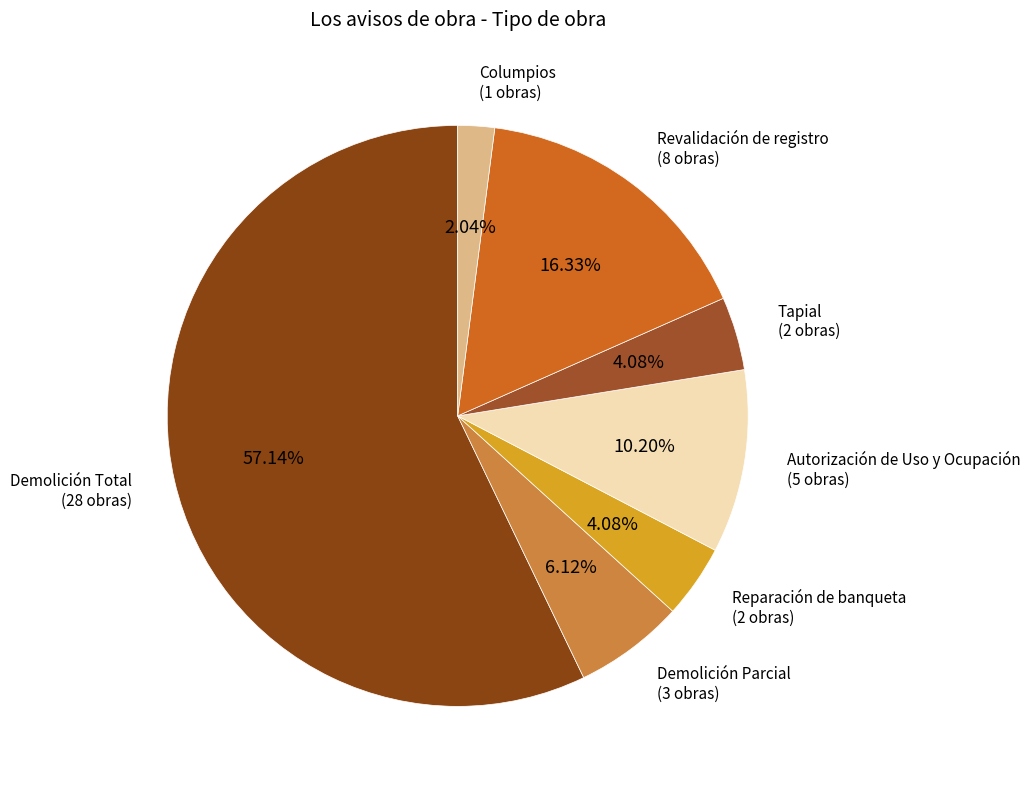

What percentage is the Revalidación de registro slice, to the nearest percent?

16%